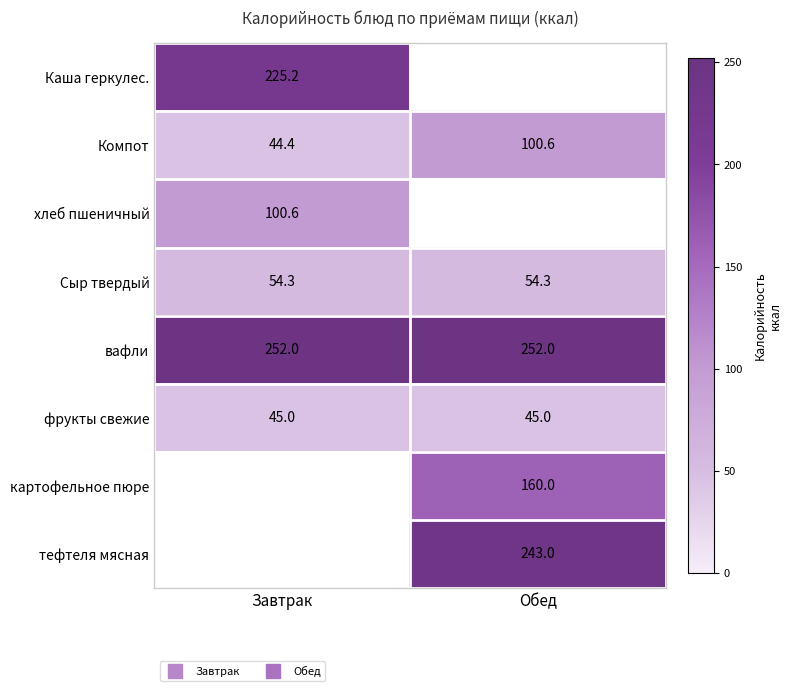

Which category has the lowest value across all series?

Завтрак